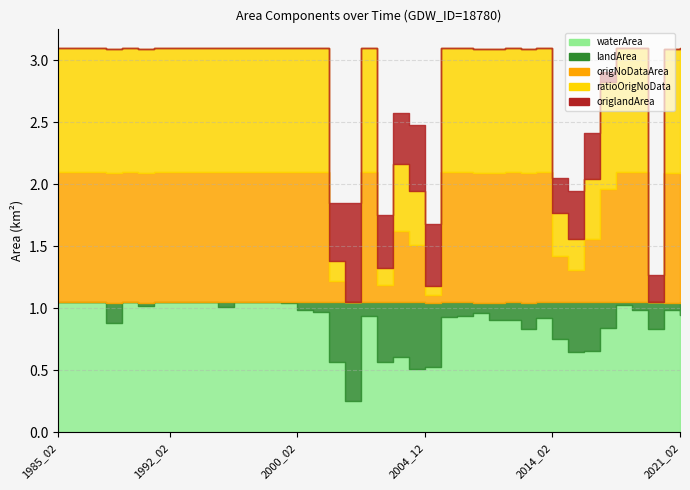

At which category does the chart reach its peak across all series?

1985_02